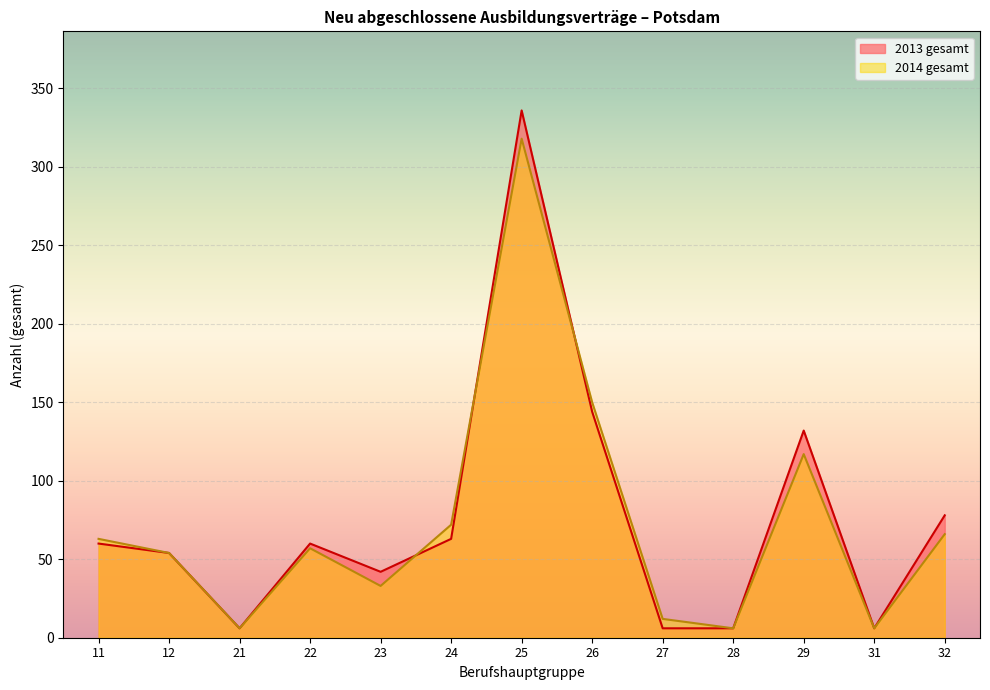

How many data points in 2013 gesamt are less than 60?

6